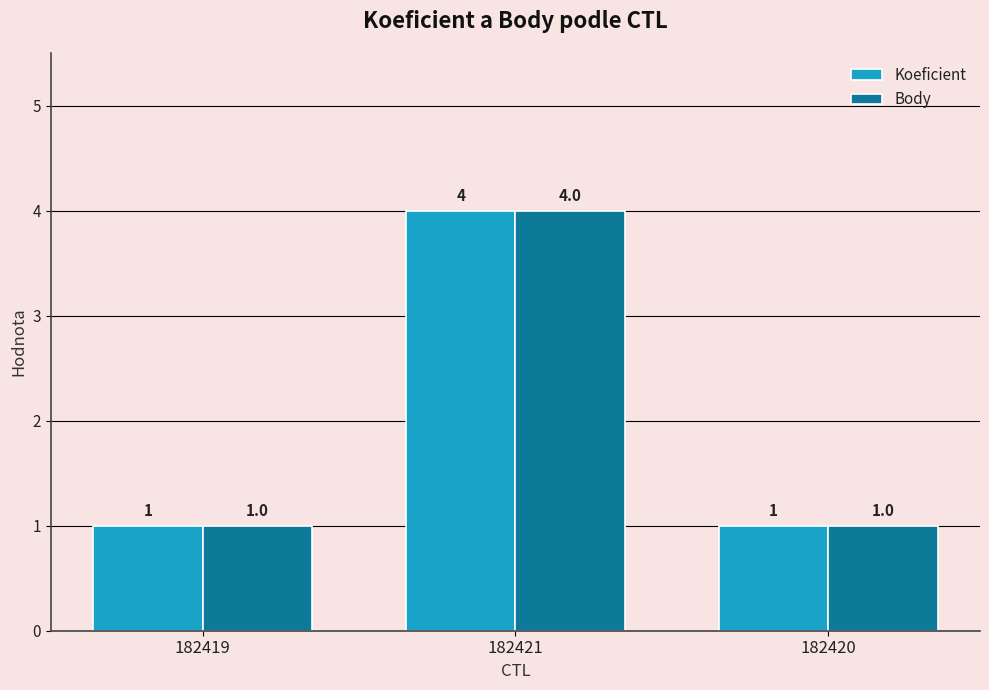

What is the difference between the maximum and minimum values in the Body series?

3